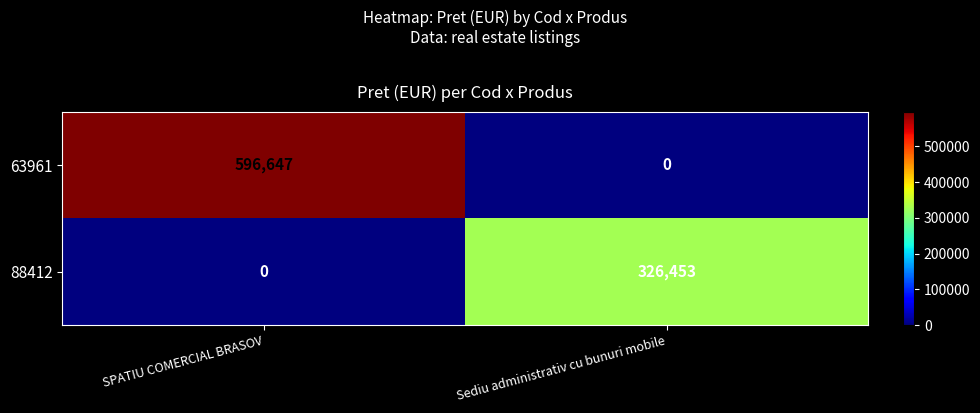

Is it true that 63961 equals 596647 at SPATIU COMERCIAL BRASOV?

True